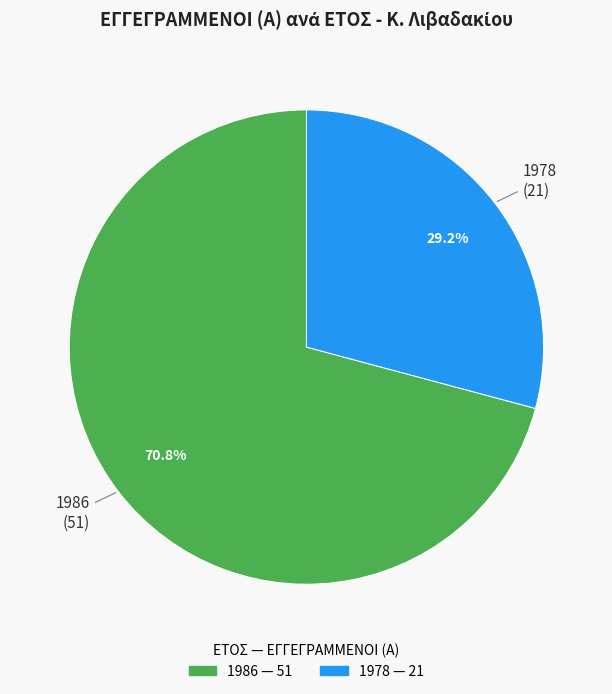

What is the largest slice in the pie chart?

1986